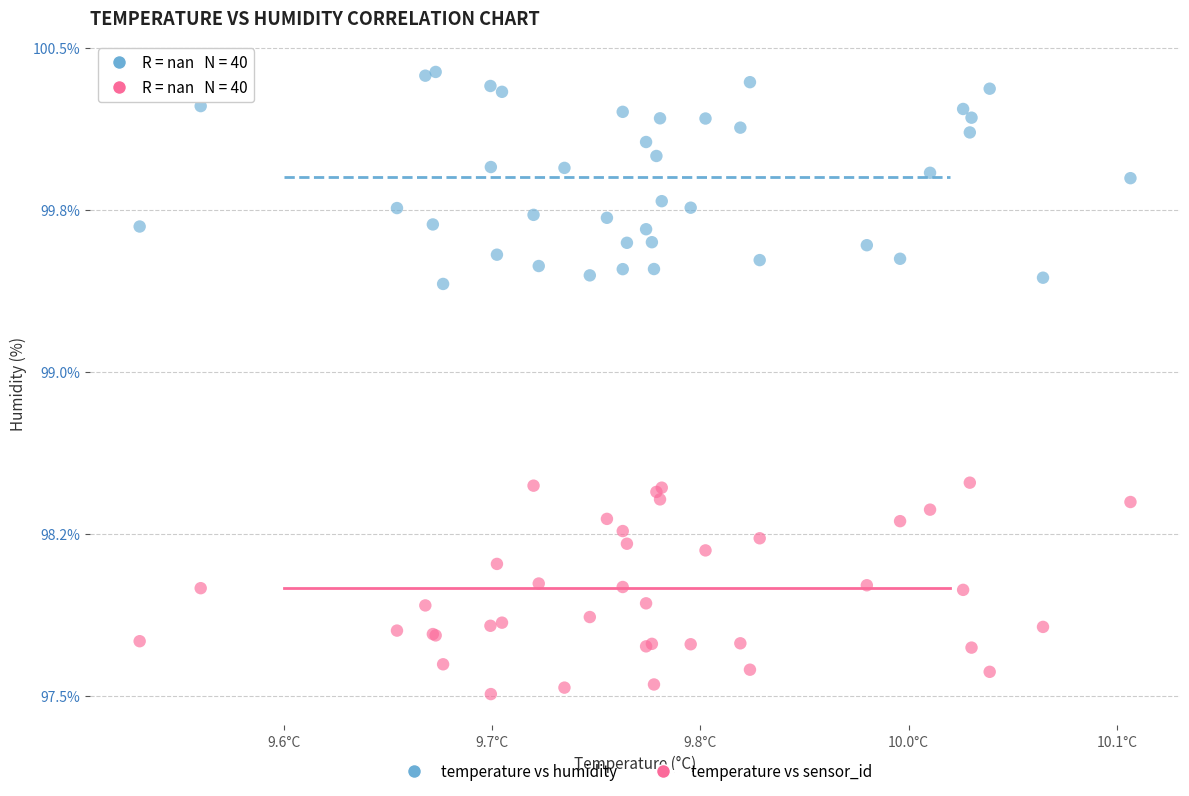

Which series reaches the minimum Y coordinate?

temperature vs sensor_id